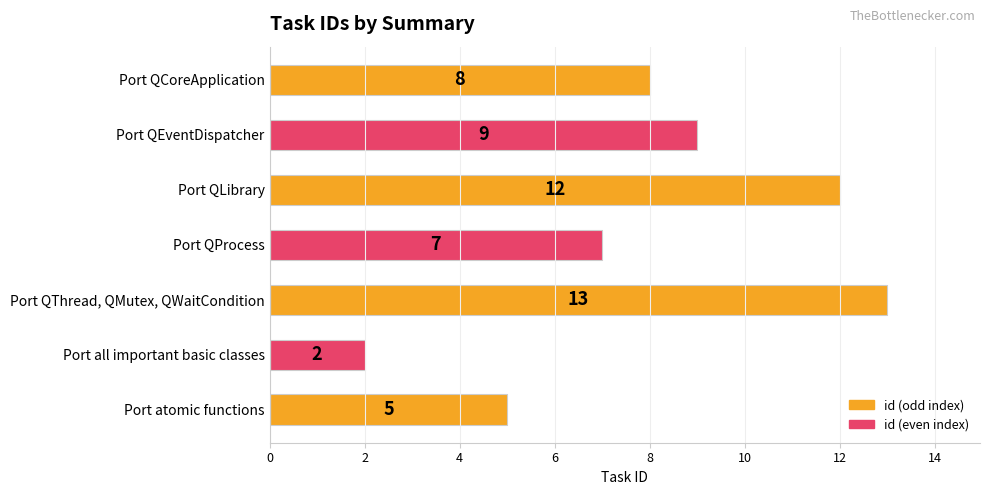

What is the average value?

8